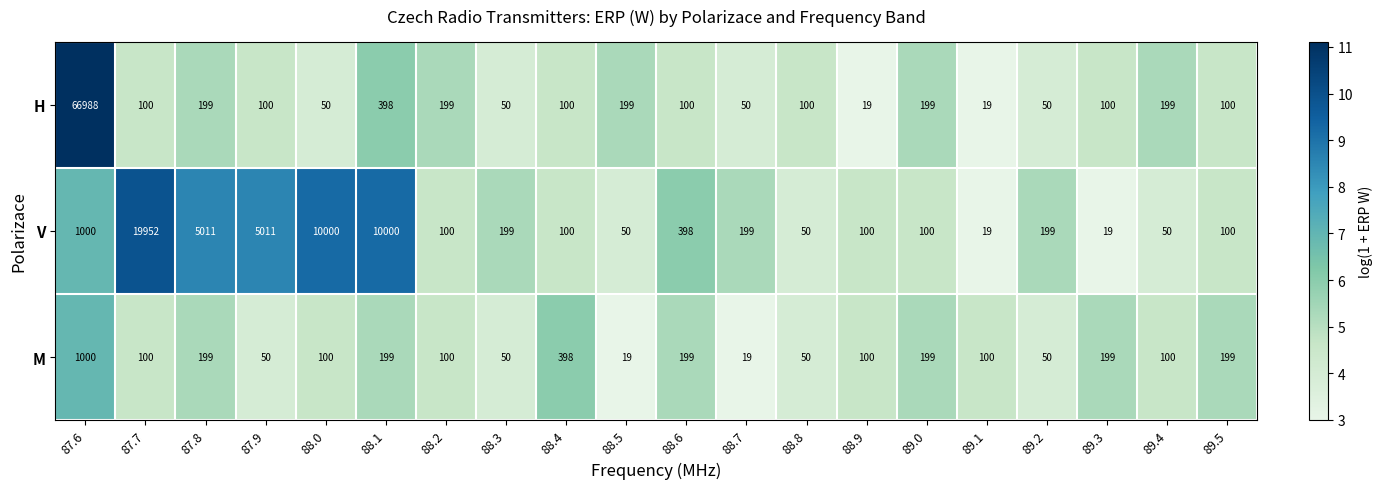

Which series has the widest spread of values?

H